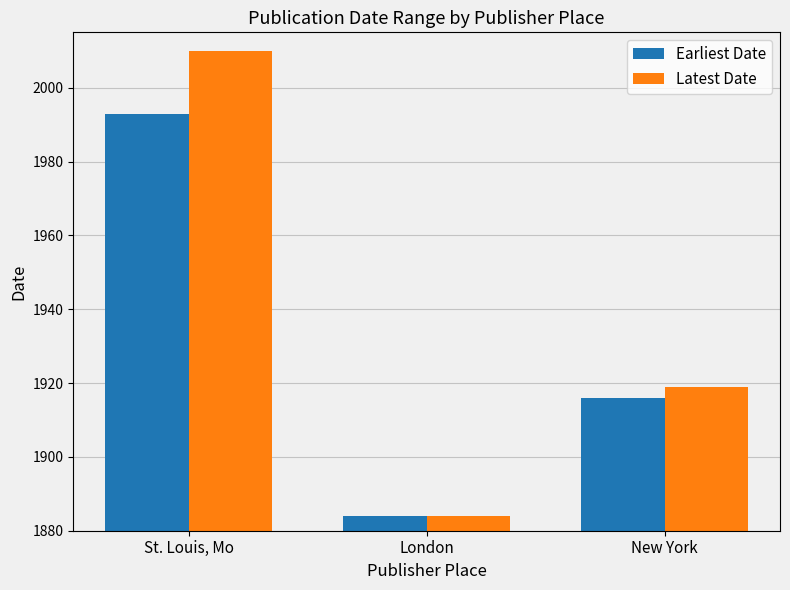

What is the maximum value for Earliest Date?

1993